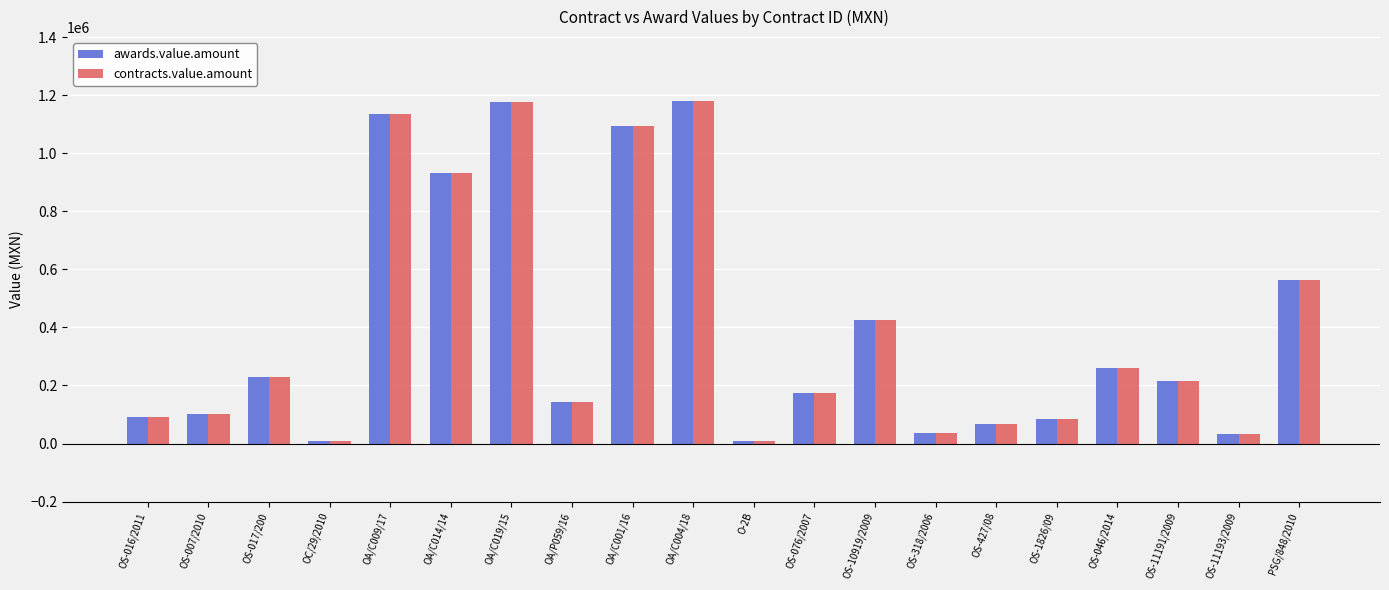

What is the sum of all contracts.value.amount values?

7953714.1